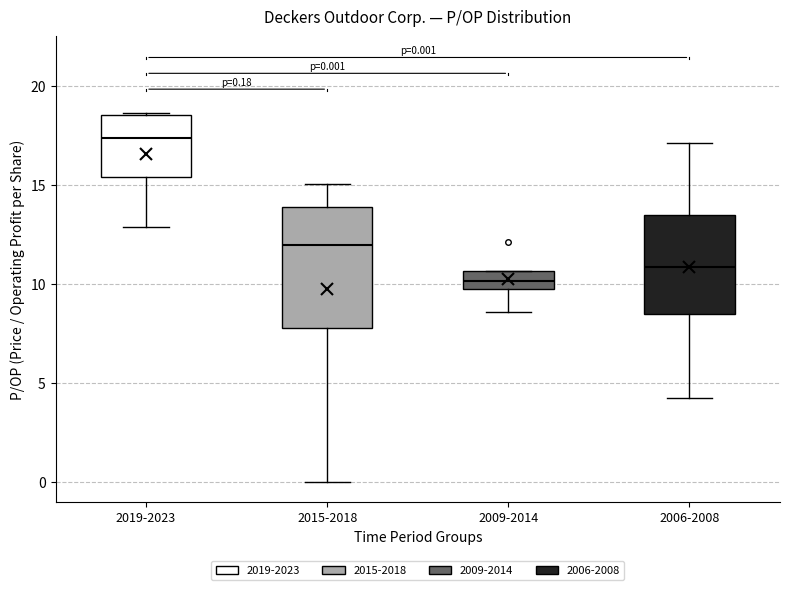

Which box is the tallest, from its lower edge to its upper edge?

2015-2018